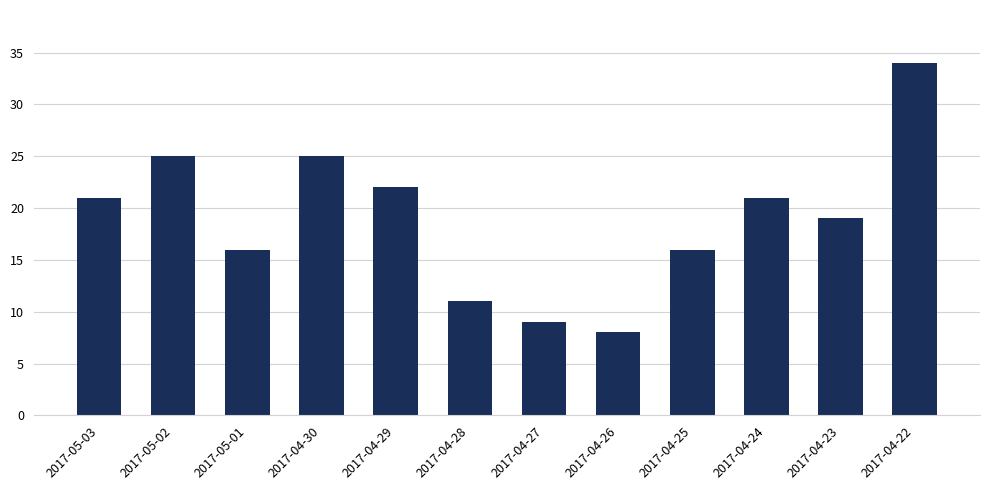

Which category has the highest value across all series?

2017-04-22